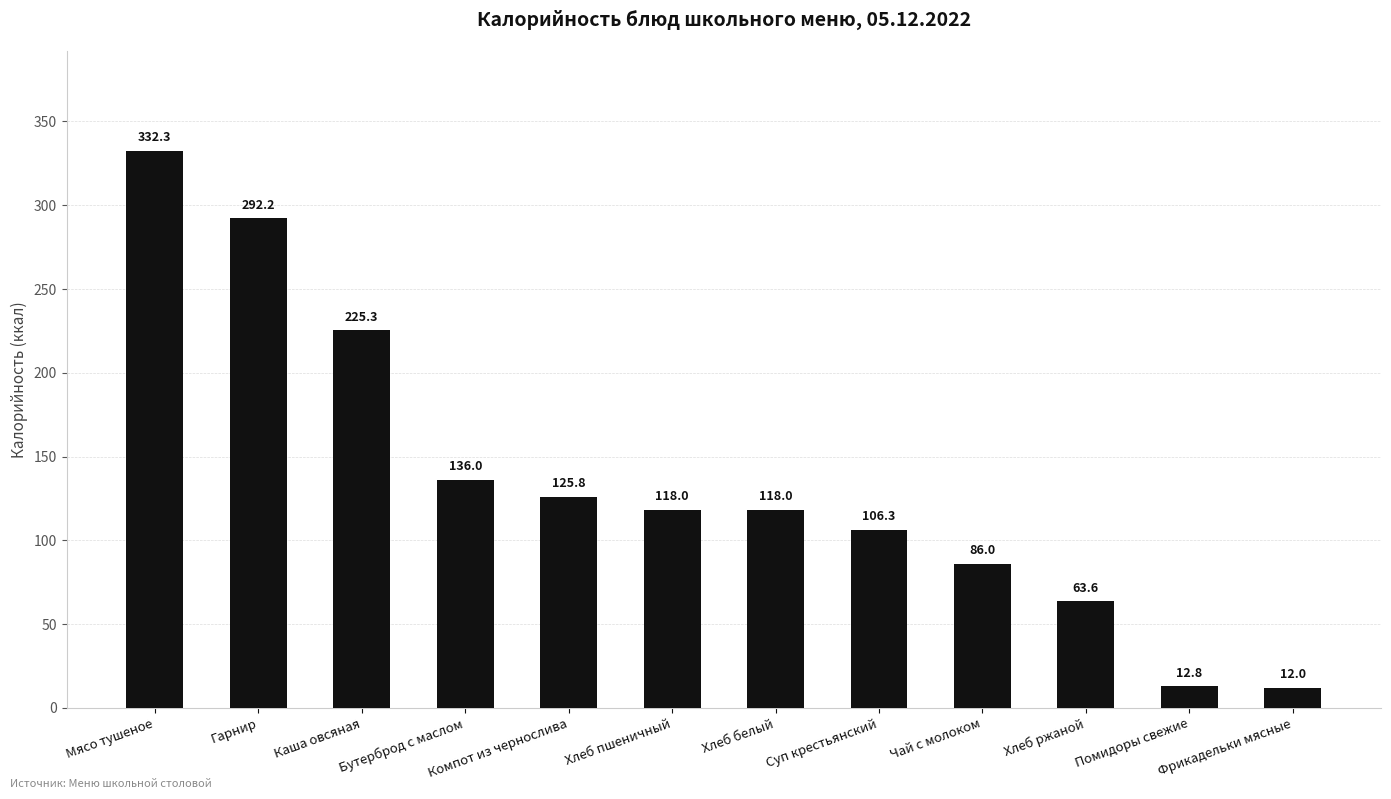

What is the difference between the second highest and minimum values?

280.2